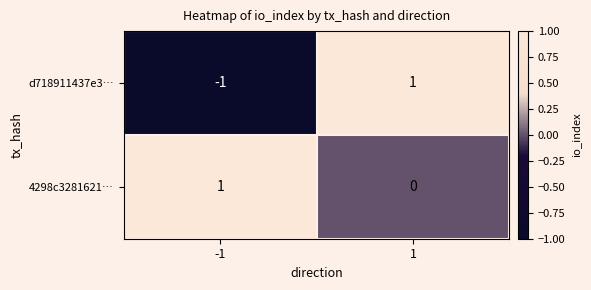

Reading left to right, list all the values displayed in this chart.

d718911437e3…: -1	1
4298c3281621…: 1	0